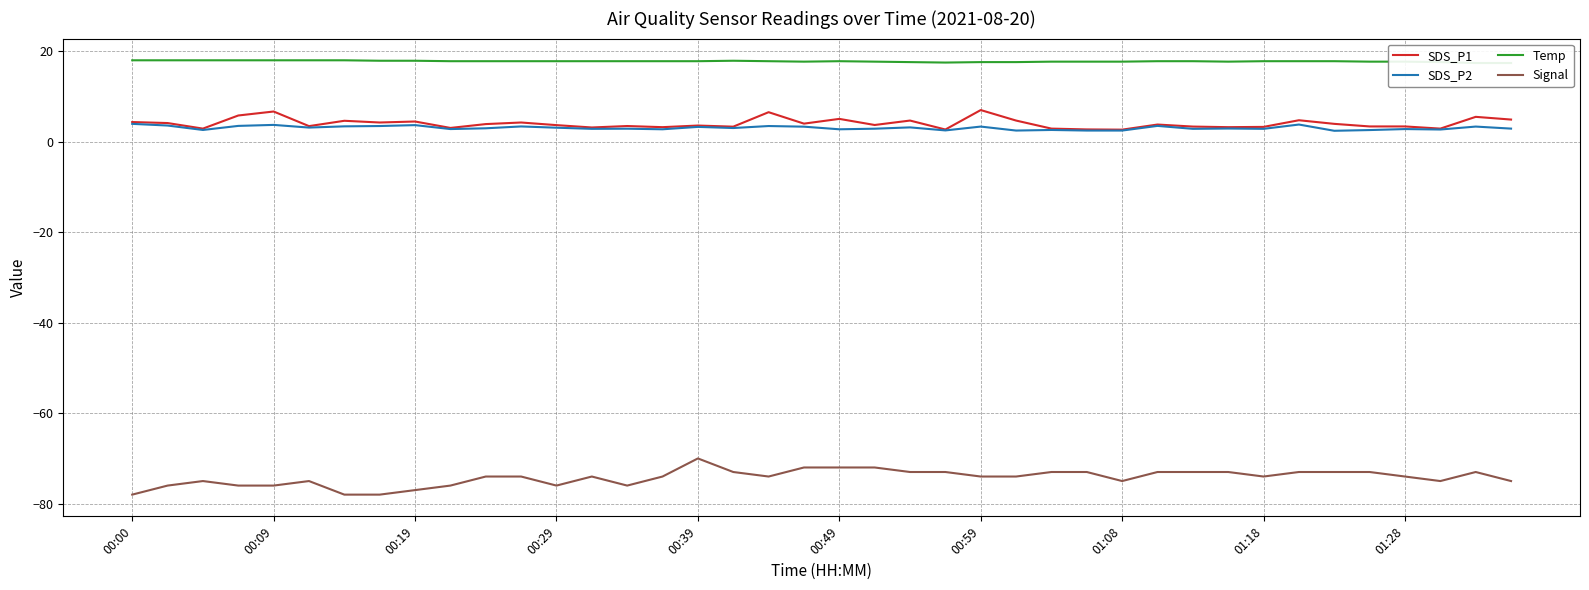

How many lines are shown in the chart?

4